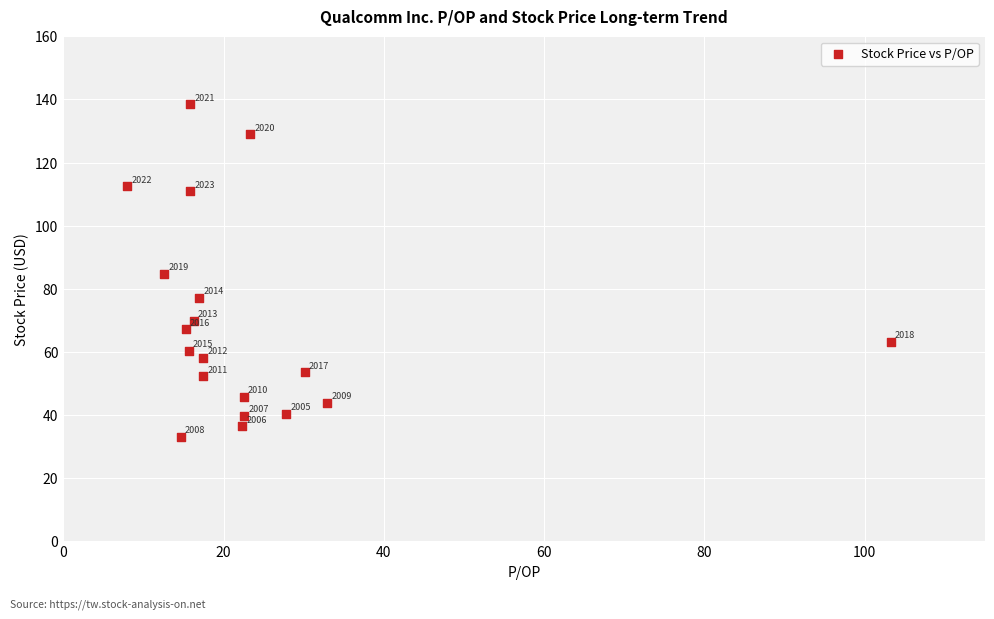

What Y value in the scatter plot is closest to 85?

84.6